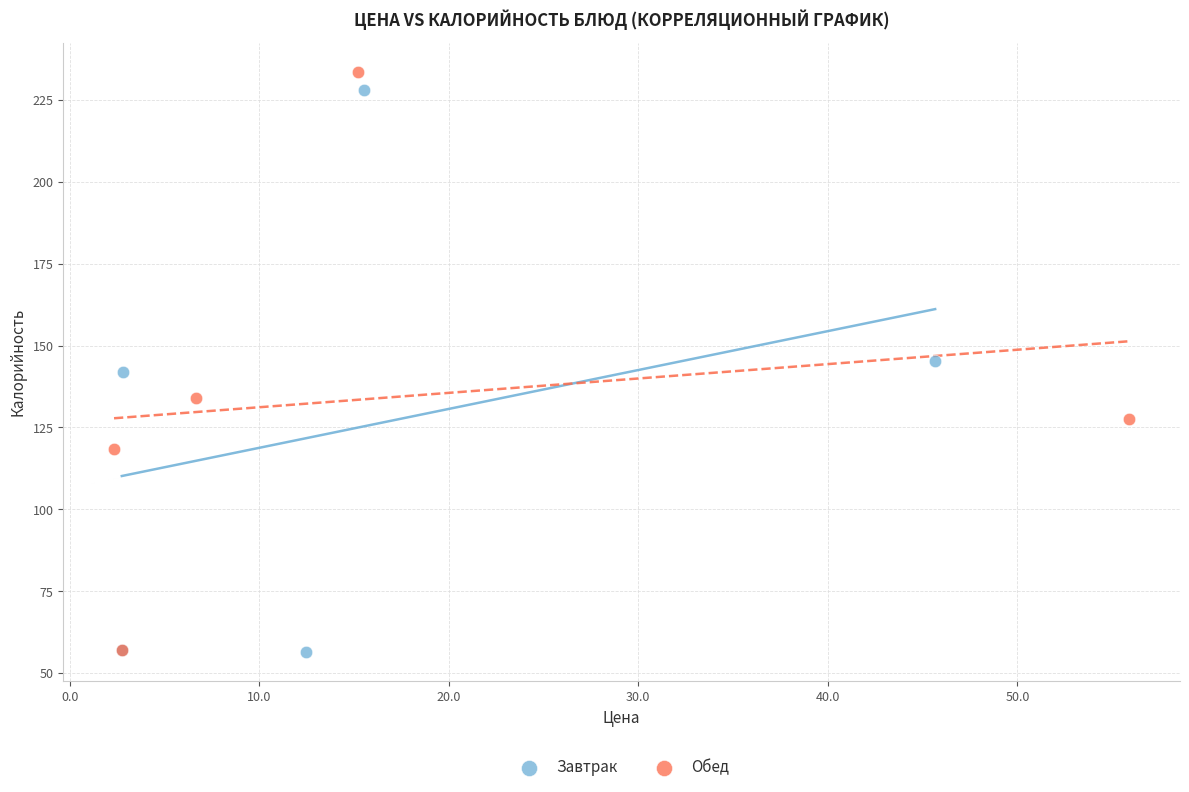

Which series has the widest spread of Y values?

Обед